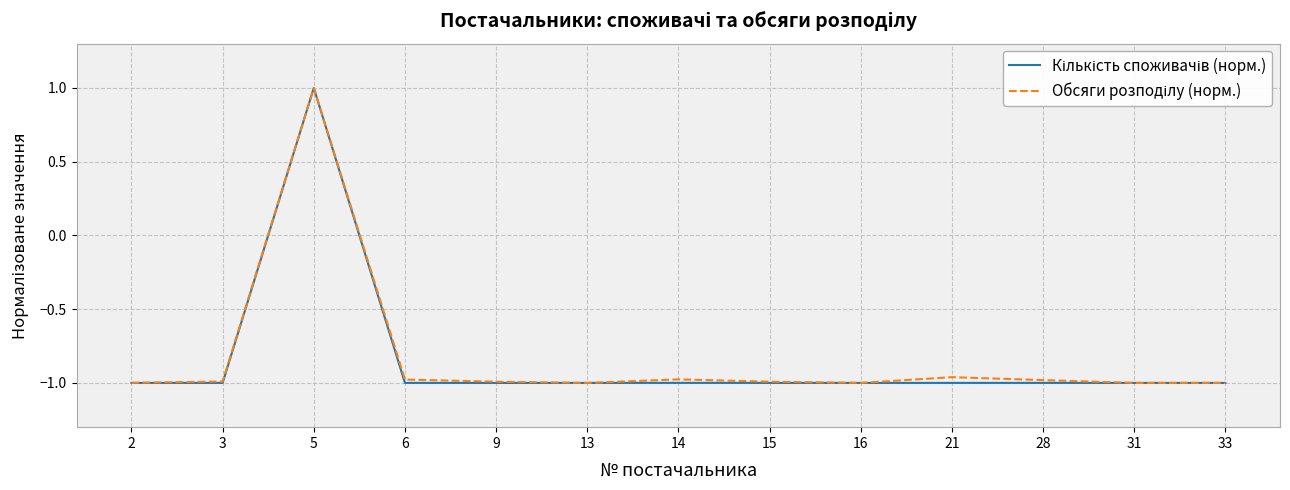

At which category is the sum across all series the highest?

5